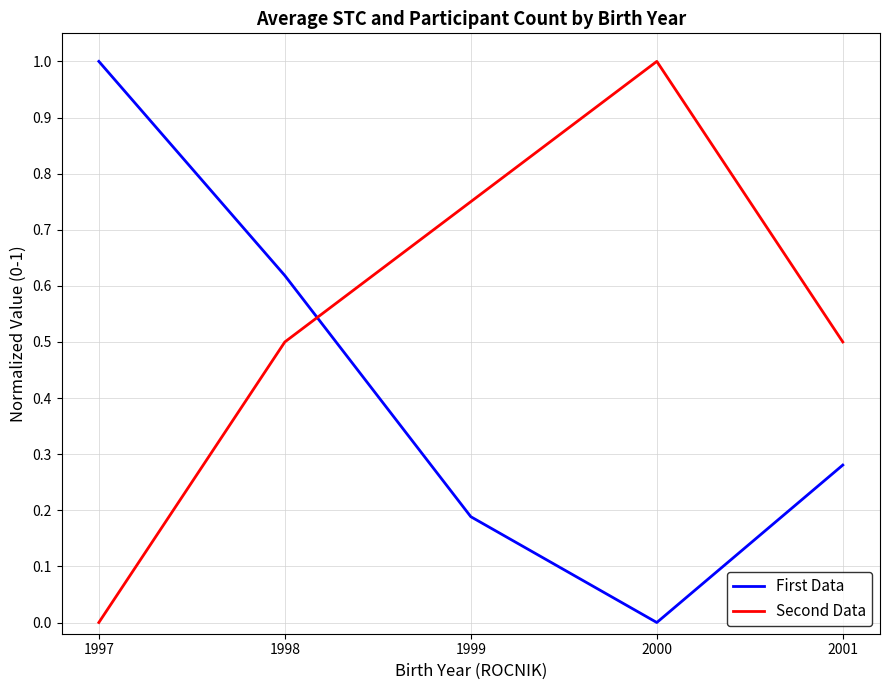

The First Data series shows 0.1 at 1999. True or false?

False